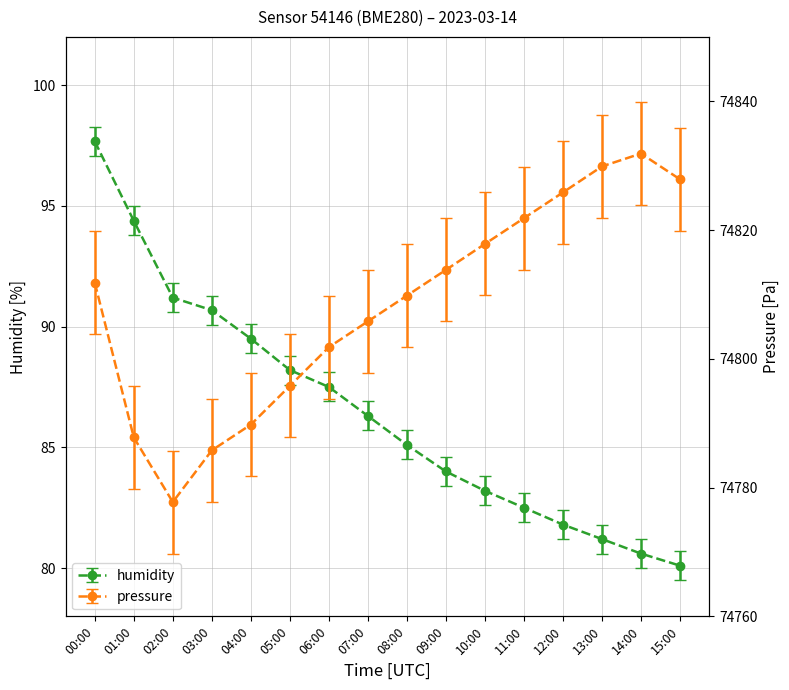

What is the difference between the highest and lowest values at 14:00?

74751.3